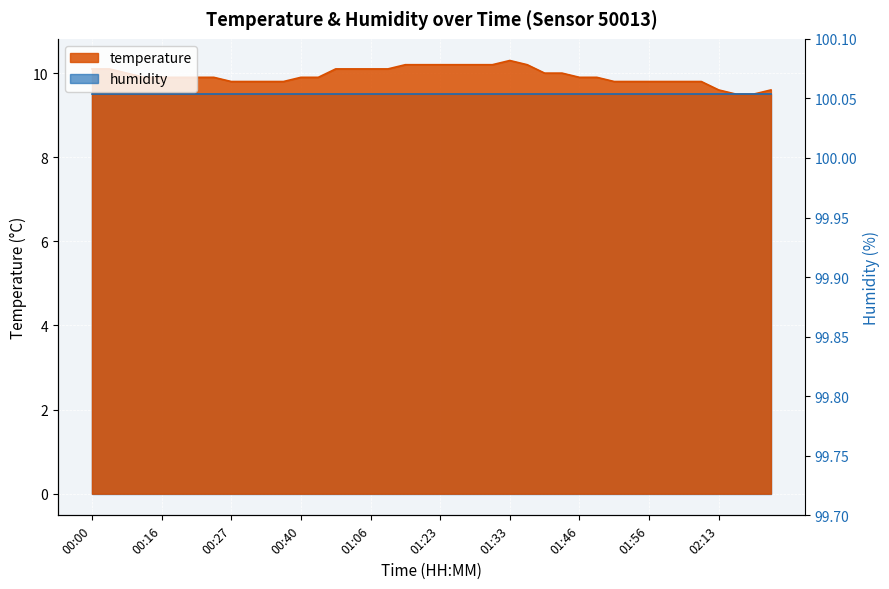

True or false: the data shows 9.9 at 00:11.

True